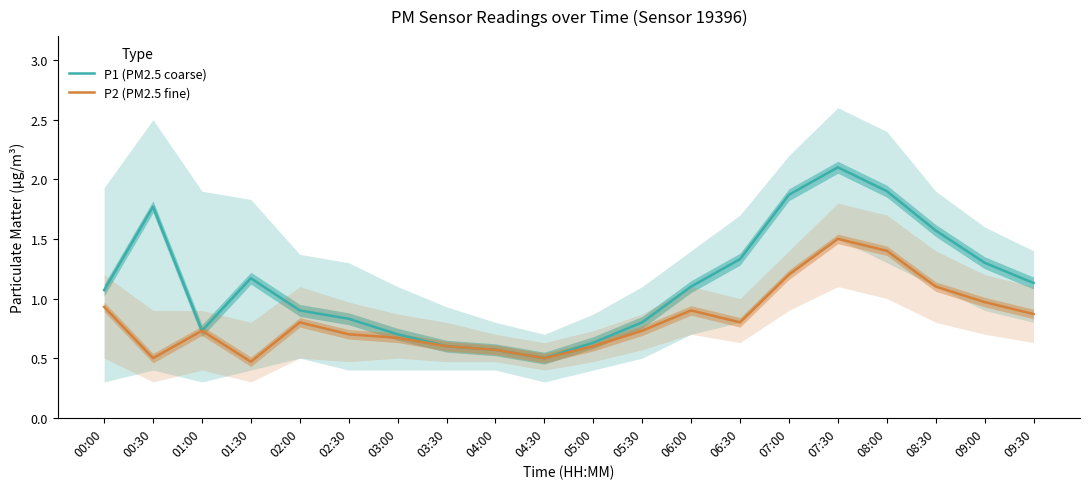

What is the maximum value for P2 (PM2.5 fine)?

1.5